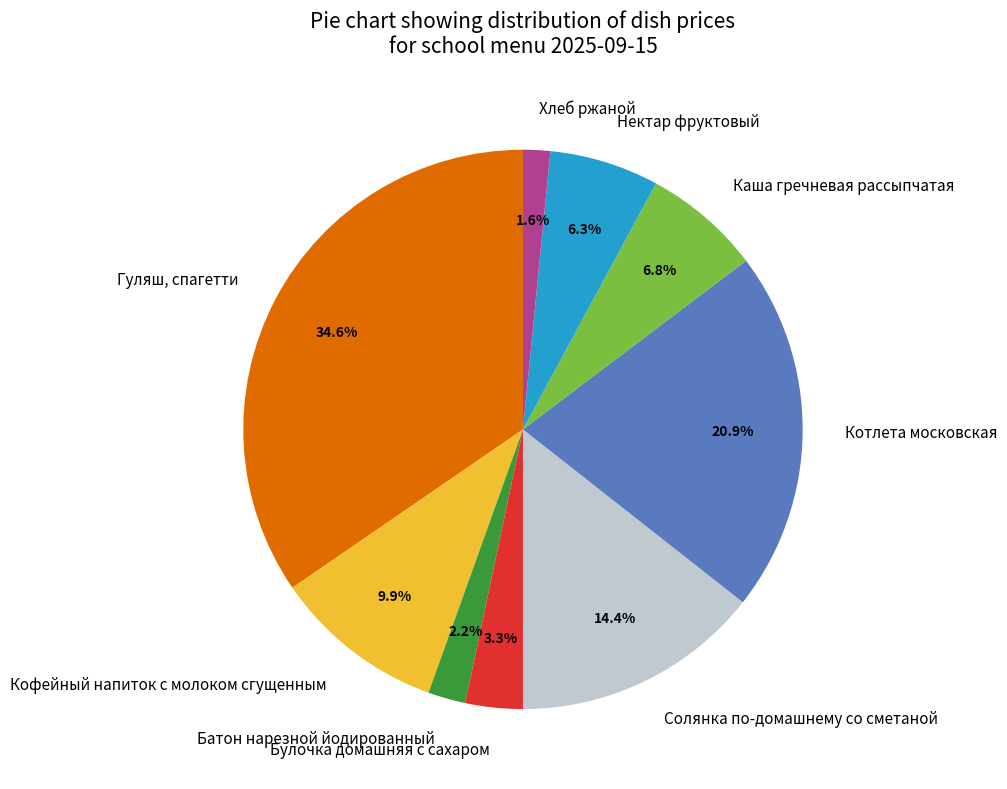

How many slices are in this pie chart?

9